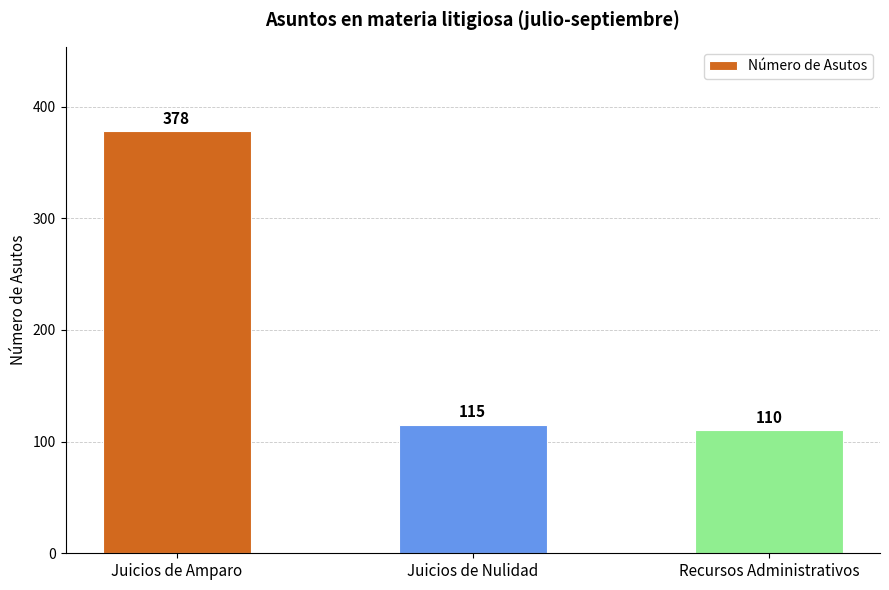

Reading left to right, what are all the values shown in this chart?

Juicios de Amparo=378	Juicios de Nulidad=115	Recursos Administrativos=110